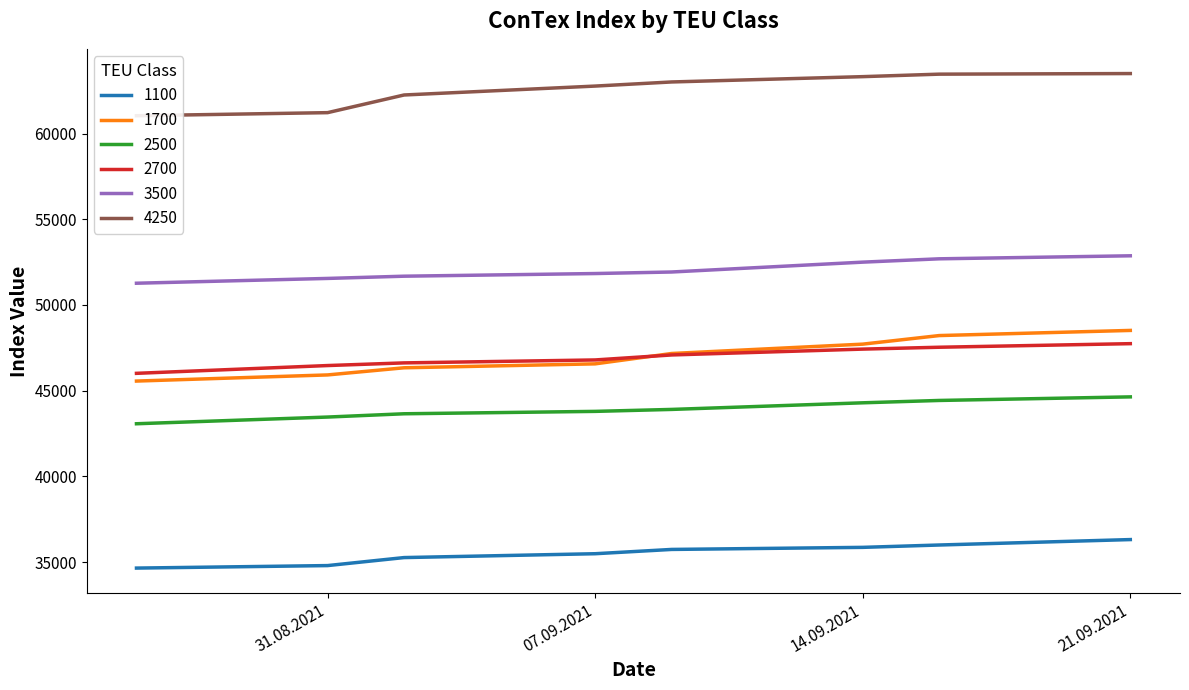

What position from the left is 02.09.2021?

3